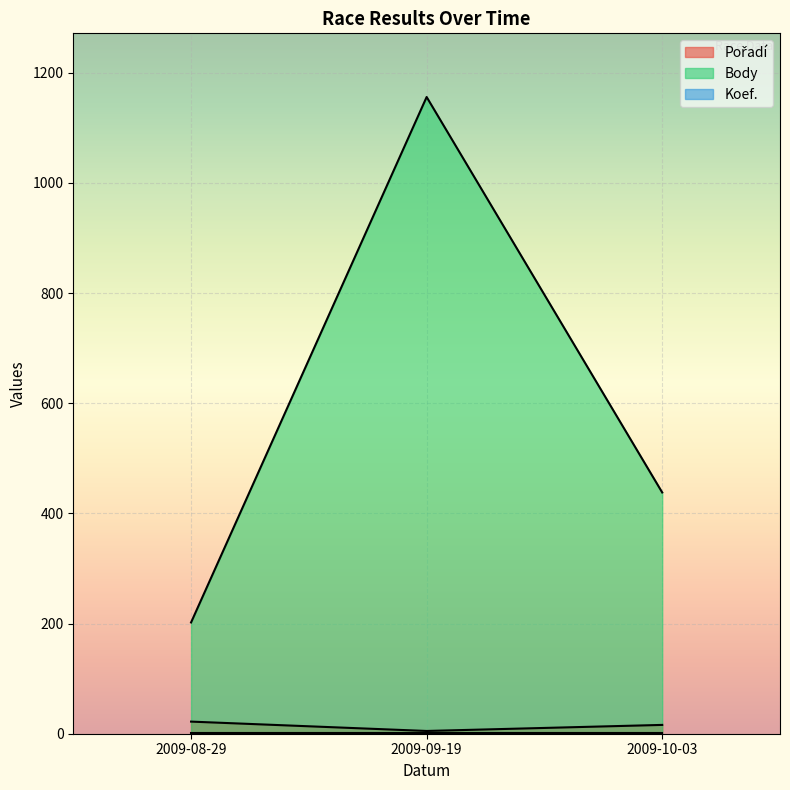

What is the label of the 3rd point from the right?

2009-08-29